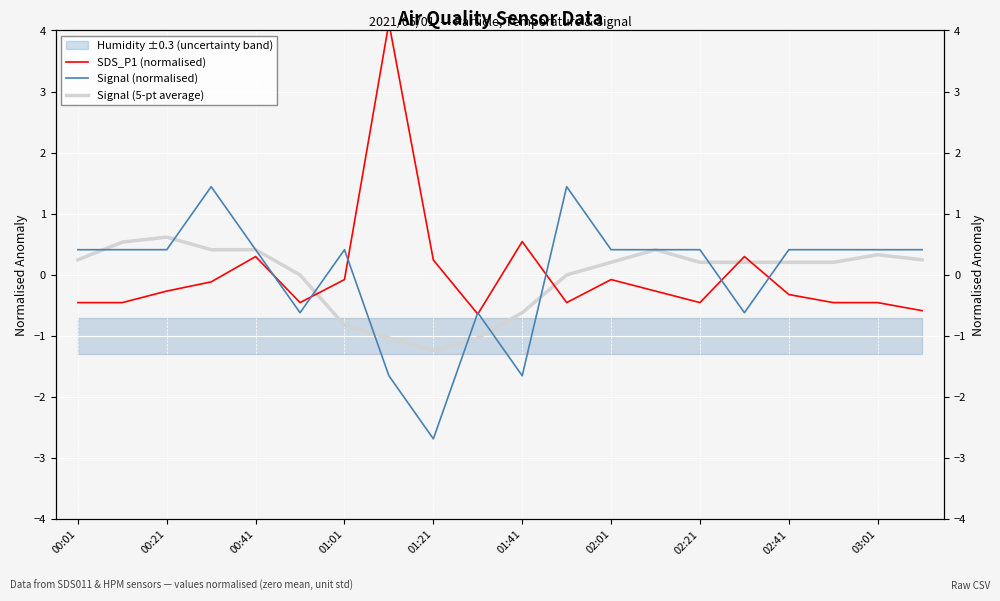

Does the chart display data point markers on the line(s)?

No